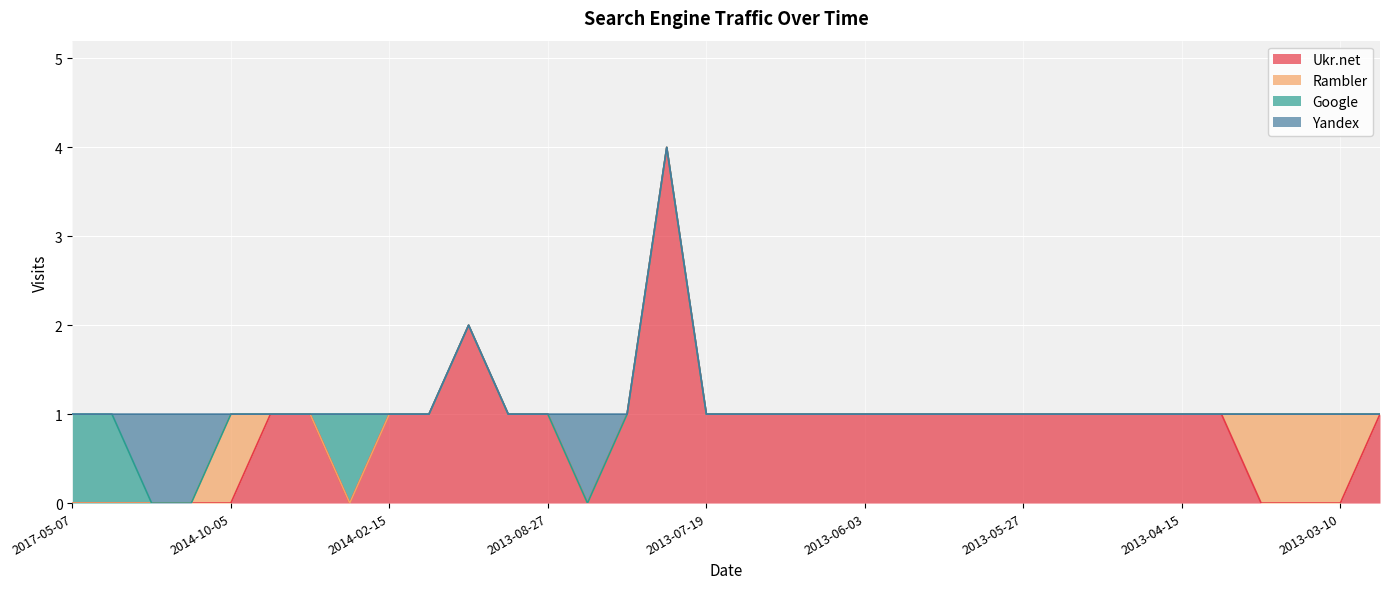

The Rambler series shows 0 at 2013-04-17. True or false?

False